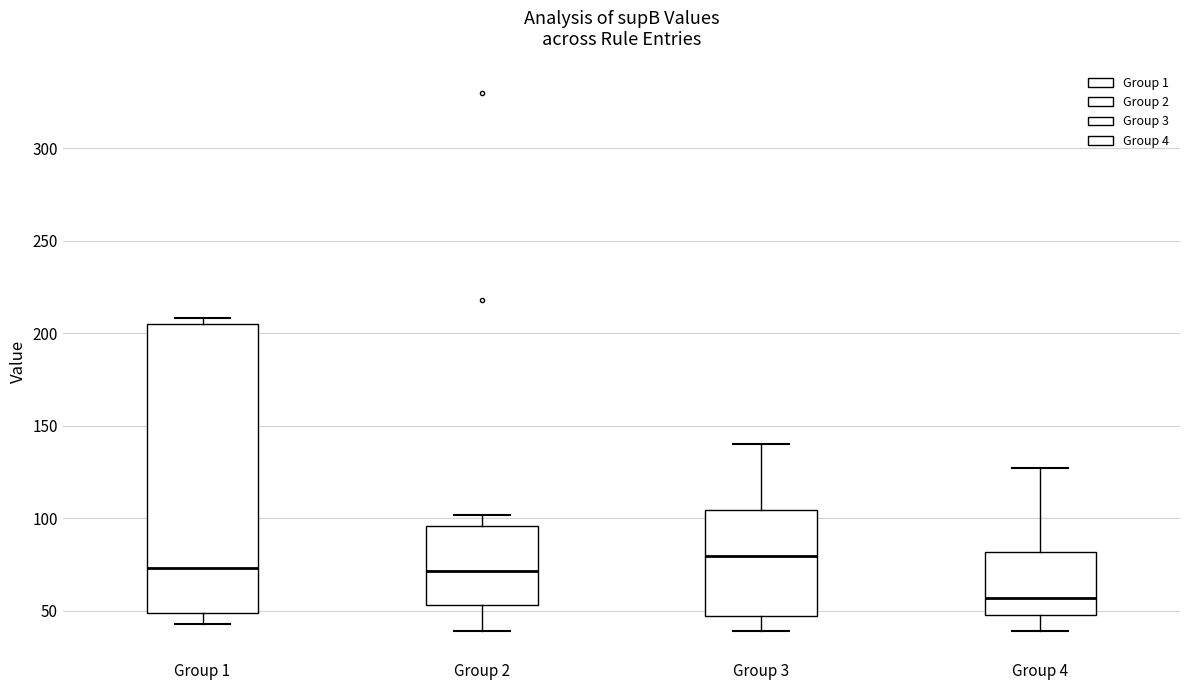

Reading left to right, transcribe this box plot: for each box, give where its median line is, the range the box spans, and where its two whiskers end, as read against the y-axis. The values are not printed on the chart, so give them approximately, as read against the axis.

Group 1: median 75, box 50 to 205, whiskers 45 to 210
Group 2: median 70, box 55 to 95, whiskers 40 to 100
Group 3: median 80, box 45 to 105, whiskers 40 to 140
Group 4: median 55, box 50 to 80, whiskers 40 to 125